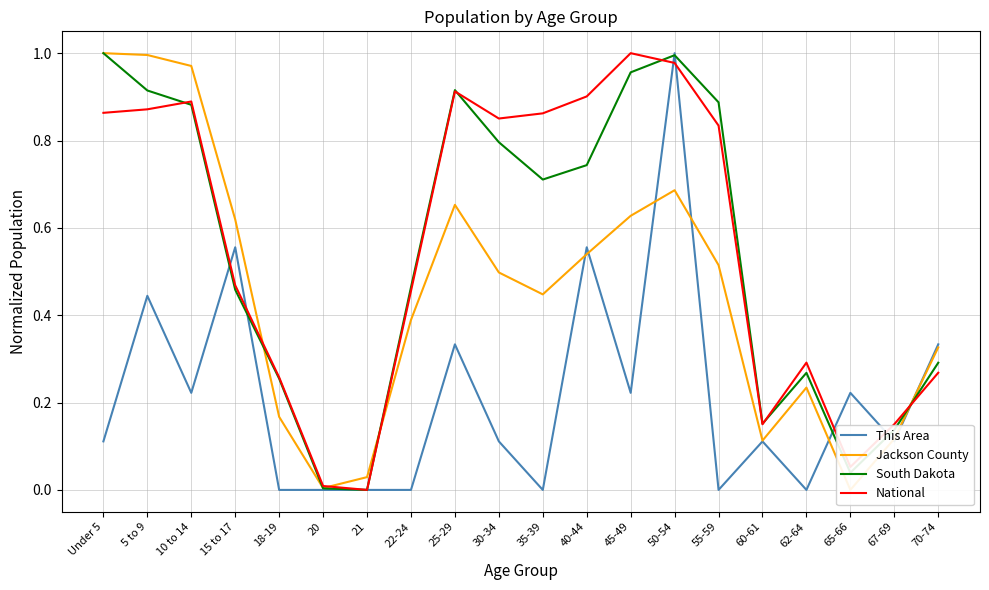

In Jackson County, how many points are lower than both neighbors (excluding endpoints)?

4